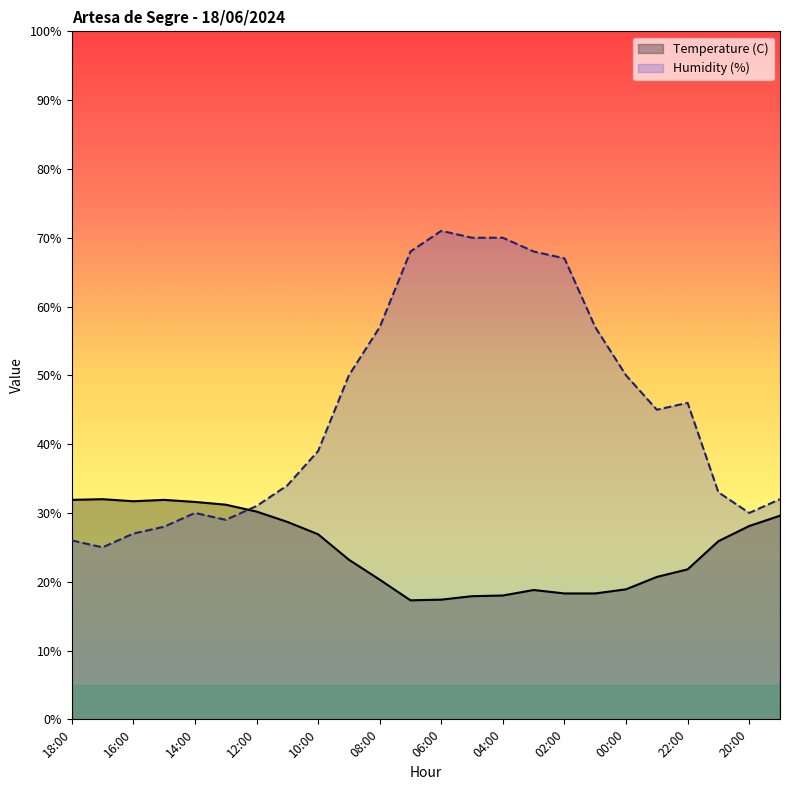

At how many categories does at least one series exceed 30?

23